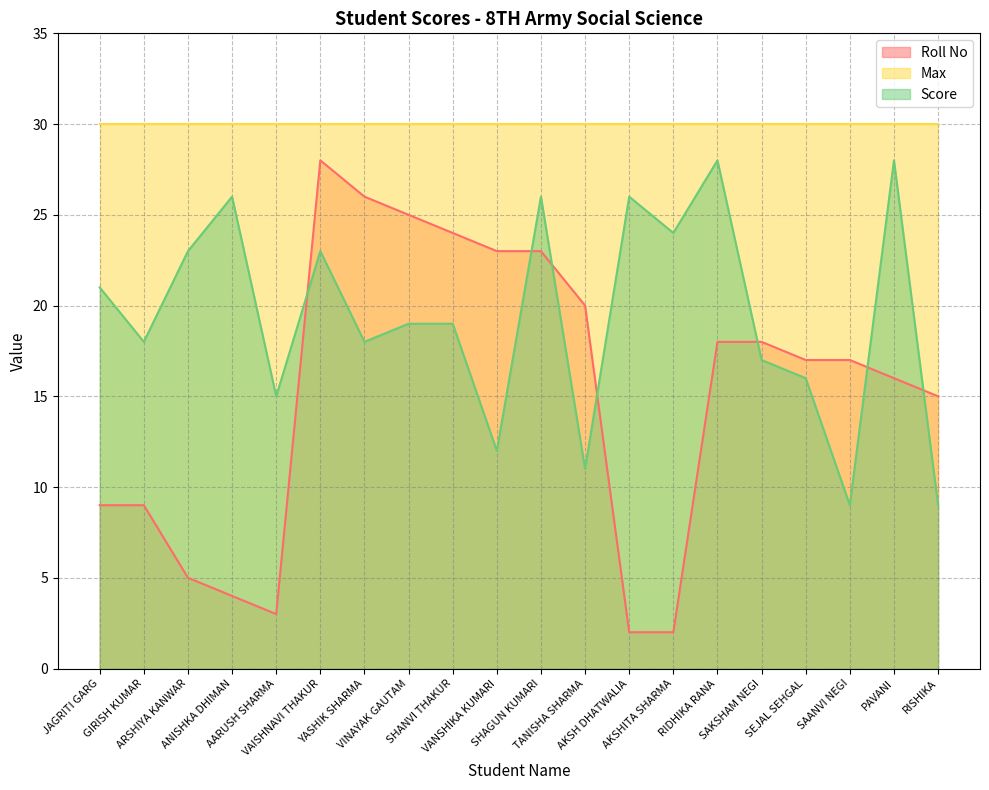

What are all the series names shown in the legend?

Roll No, Max, Score